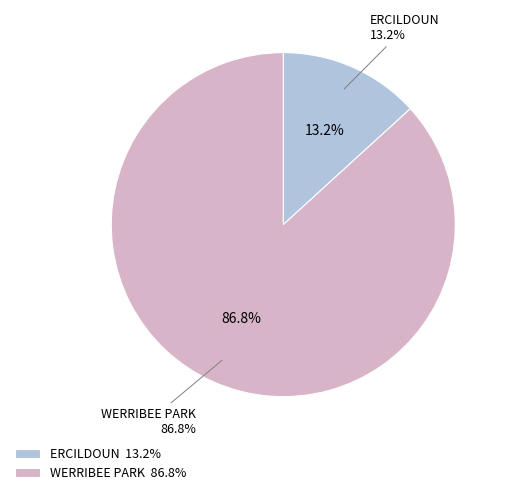

Is it true that ERCILDOUN is 26% of the pie?

False